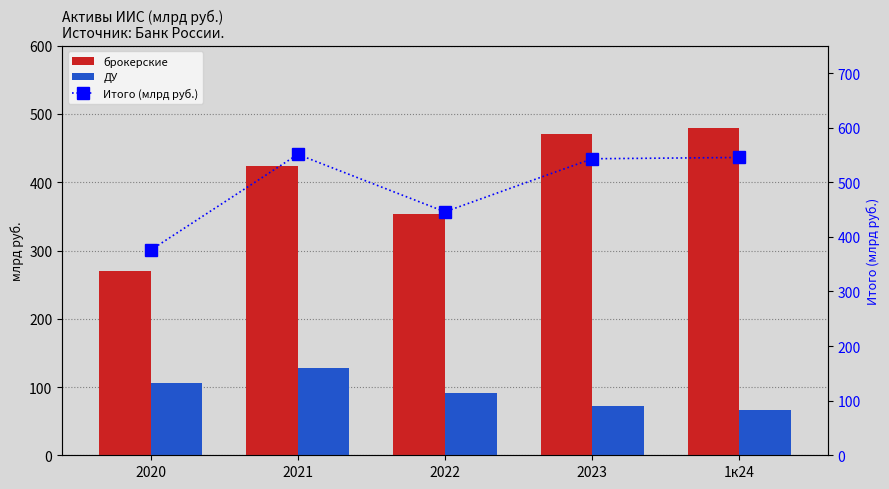

Which series changed the most between 2020 and 1к24?

брокерские